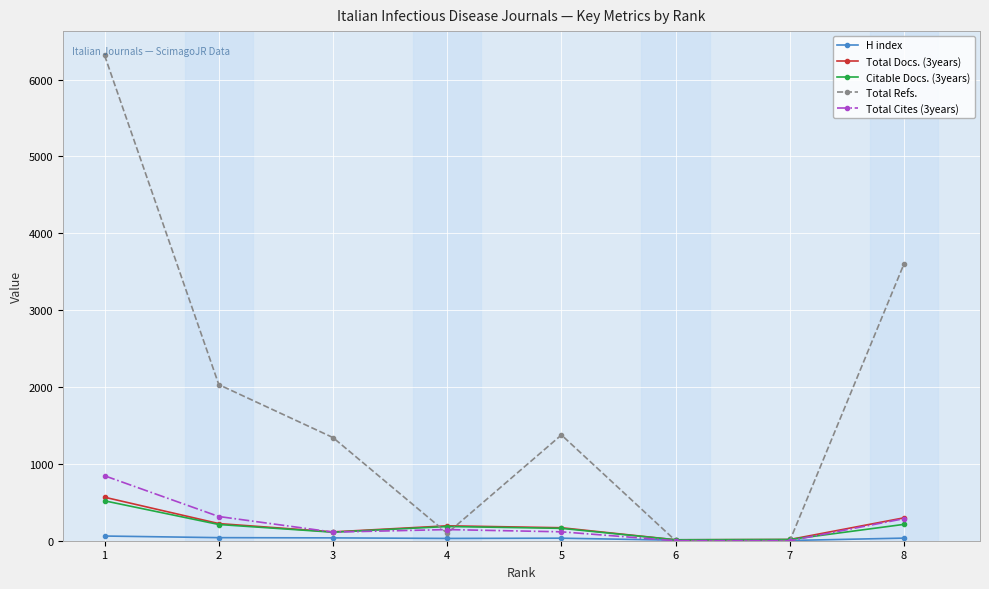

Which series changed the most between 1 and 4?

Total Refs.